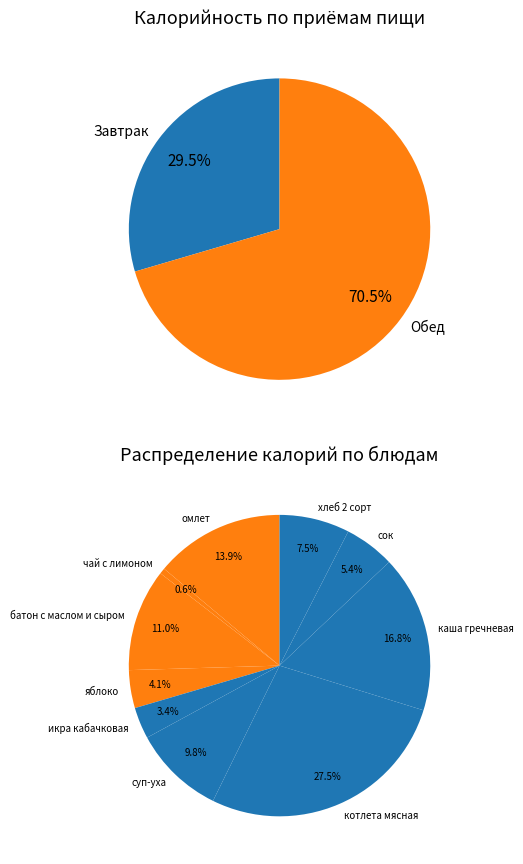

To the nearest percent, what is the average slice percentage?

10%